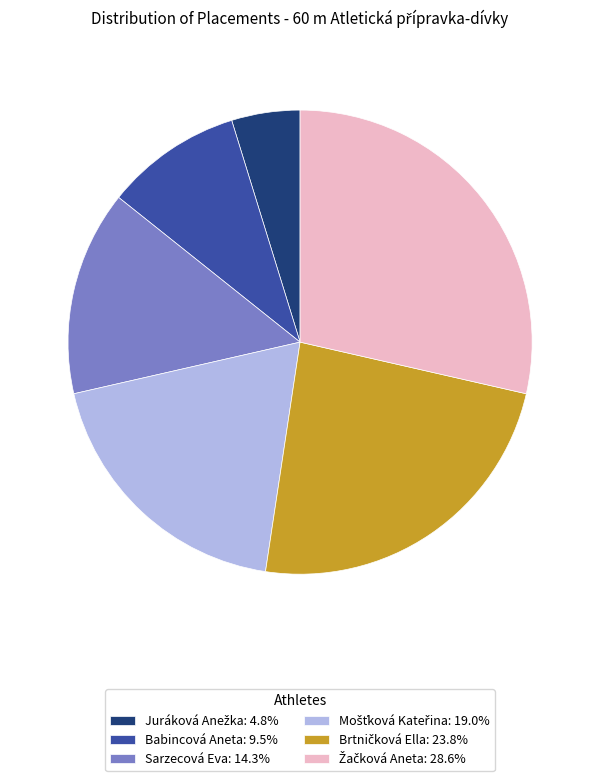

Is there a majority slice in this chart?

No